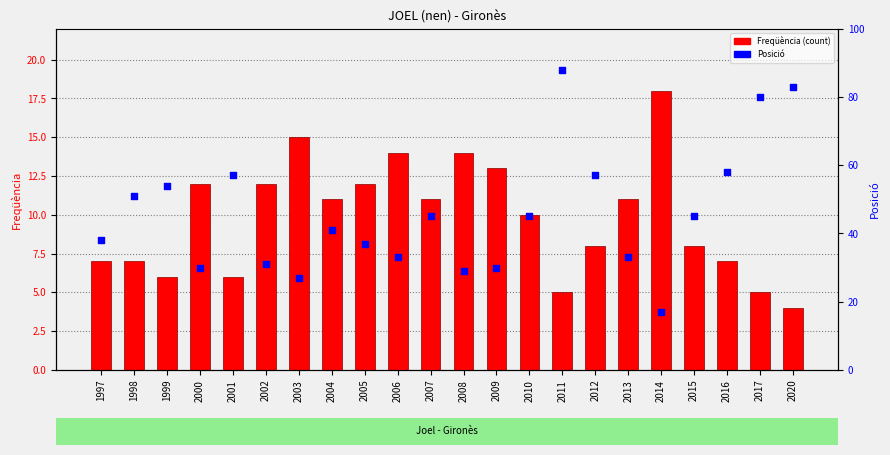

Which series contains the lowest Y value?

Freqüència (count)